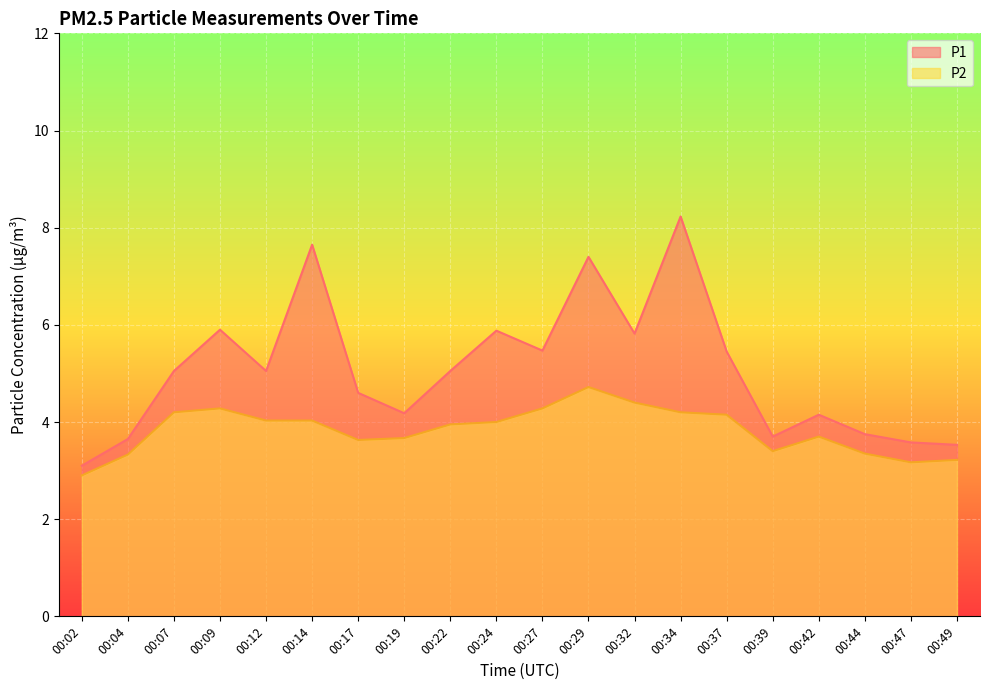

True or false: P2 and P1 intersect in this chart.

False